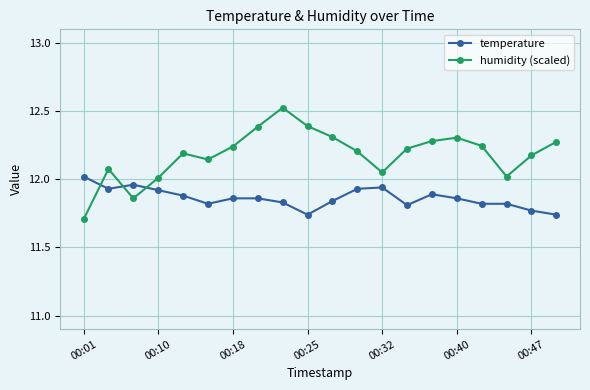

Which series has the largest total across all categories?

humidity (scaled)